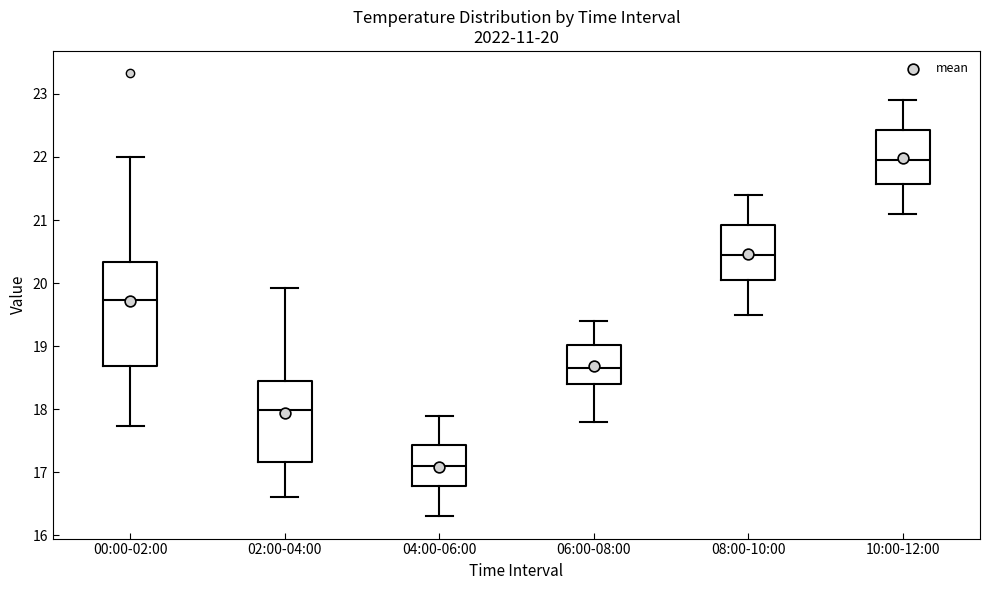

Comparing the boxes themselves (not the whiskers), which one is the tallest?

00:00-02:00